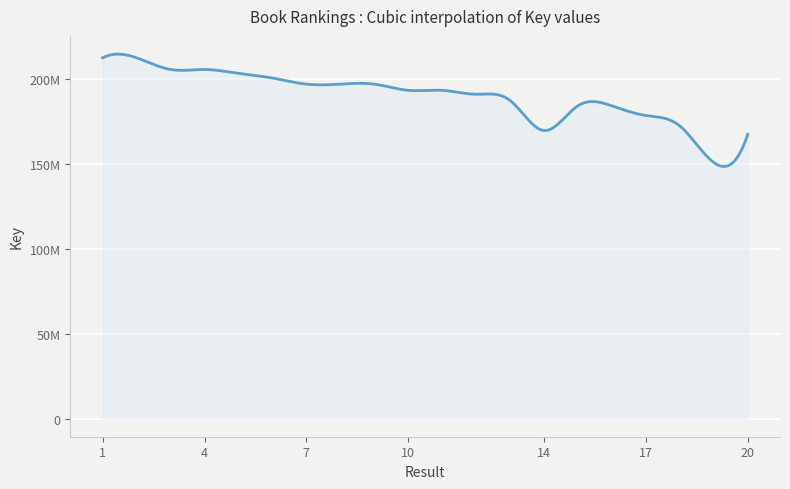

Is this an area chart (filled region under the line)?

Yes